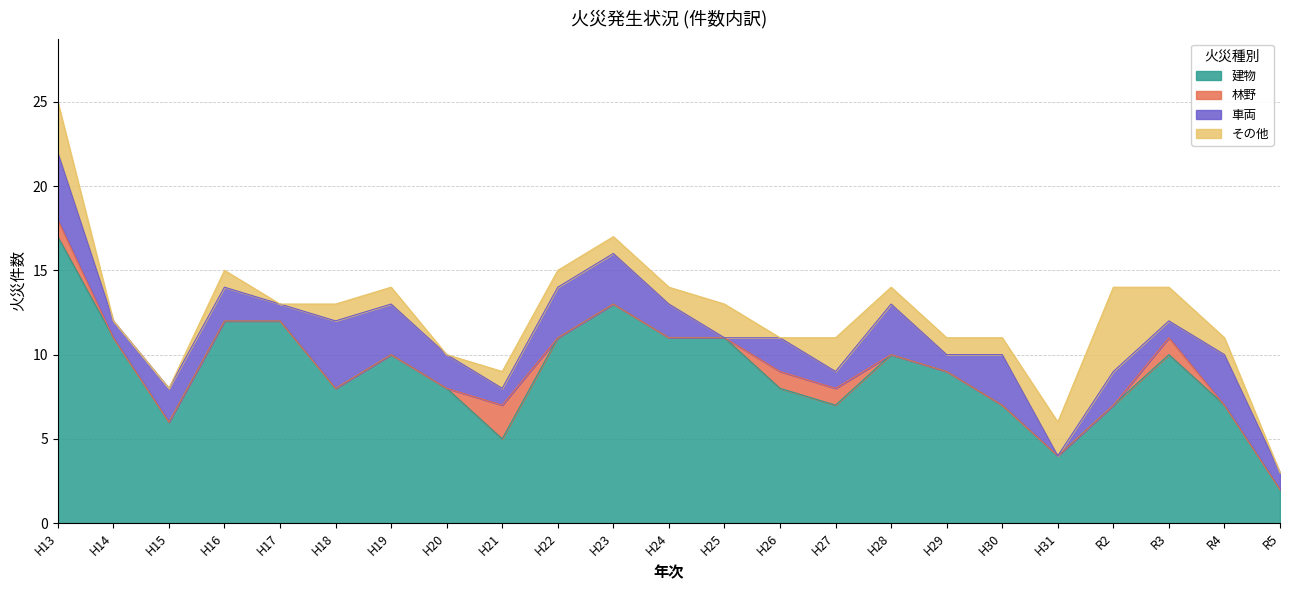

Count the number of categories in the chart.

23